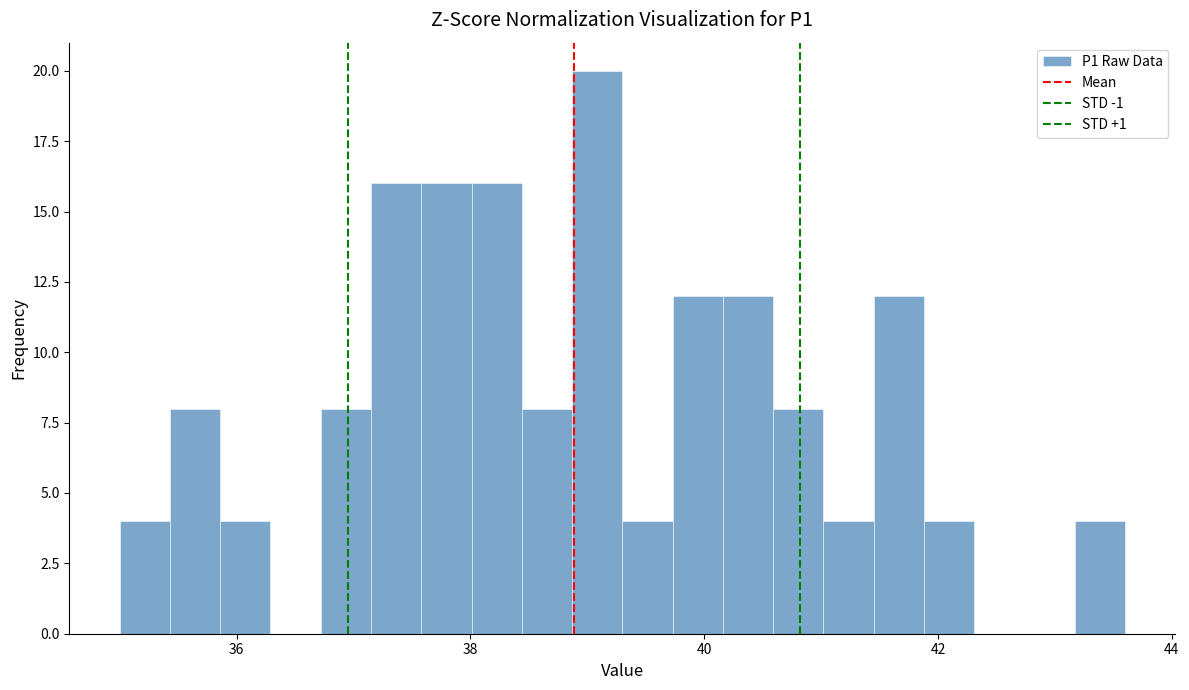

Read against the x-axis, roughly where is the centre of the tallest bar?

39.0